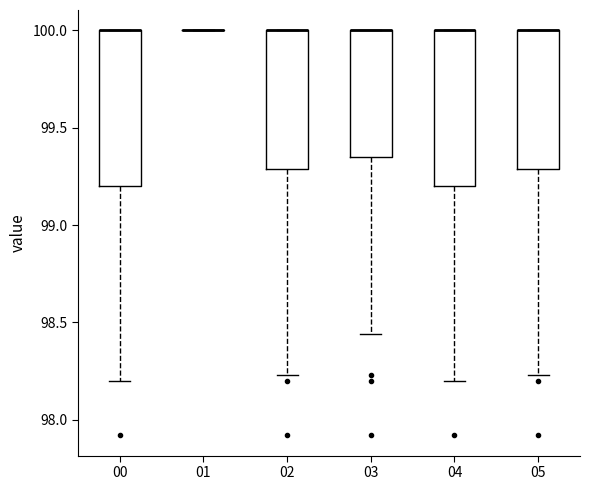

Reading left to right, transcribe this box plot: for each box, give where its median line is, the range the box spans, and where its two whiskers end, as read against the y-axis. The values are not printed on the chart, so give them approximately, as read against the axis.

00: median 100.00 (drawn on the box's upper edge), box 99.20 to 100.00, whiskers 98.20 to 100.00
01: box collapsed to a line at 100.00, whiskers 100.00 to 100.00
02: median 100.00 (drawn on the box's upper edge), box 99.30 to 100.00, whiskers 98.25 to 100.00
03: median 100.00 (drawn on the box's upper edge), box 99.35 to 100.00, whiskers 98.45 to 100.00
04: median 100.00 (drawn on the box's upper edge), box 99.20 to 100.00, whiskers 98.20 to 100.00
05: median 100.00 (drawn on the box's upper edge), box 99.30 to 100.00, whiskers 98.25 to 100.00